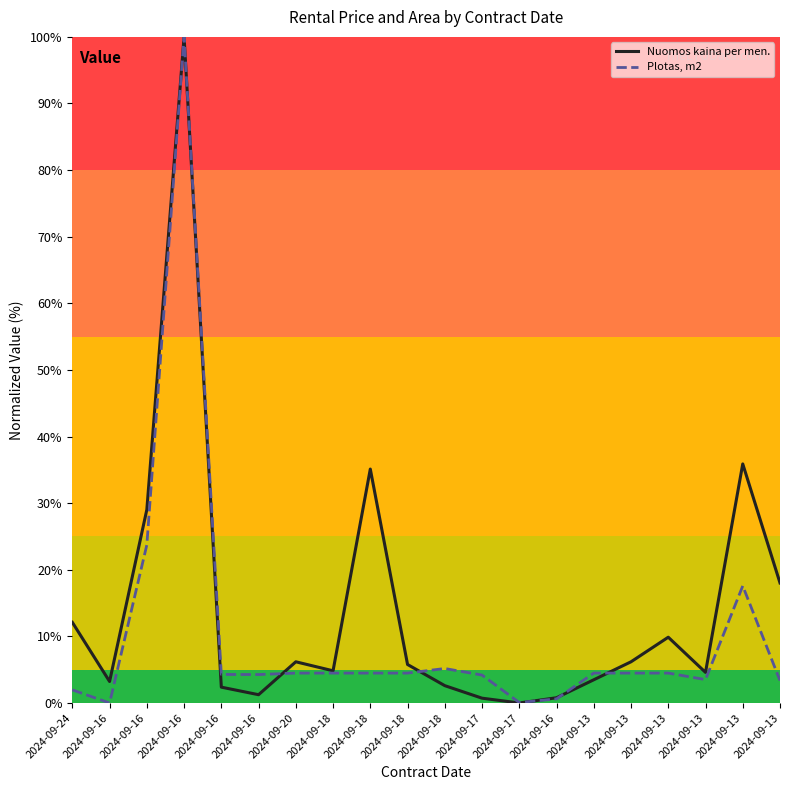

What are all the series names shown in the legend?

Nuomos kaina per men., Plotas, m2